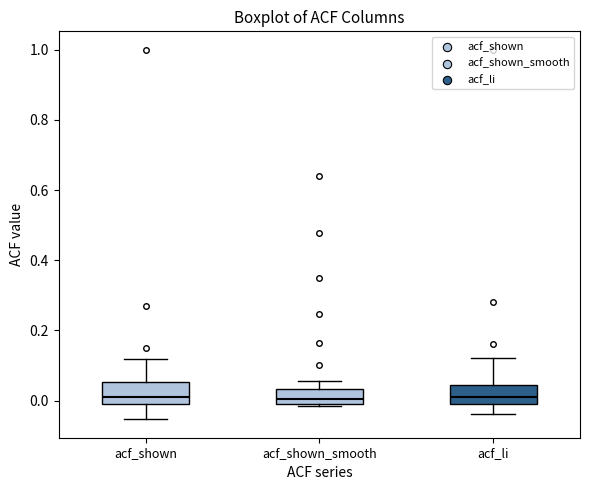

Reading left to right, transcribe this box plot: for each box, give where its median line is, the range the box spans, and where its two whiskers end, as read against the y-axis. The values are not printed on the chart, so give them approximately, as read against the axis.

acf_shown: median 0.02, box 0.00 to 0.06, whiskers -0.06 to 0.12
acf_shown_smooth: median 0.00 (just above the box's lower edge), box 0.00 to 0.04, whiskers -0.02 to 0.06
acf_li: median 0.02, box -0.02 to 0.04, whiskers -0.04 to 0.12